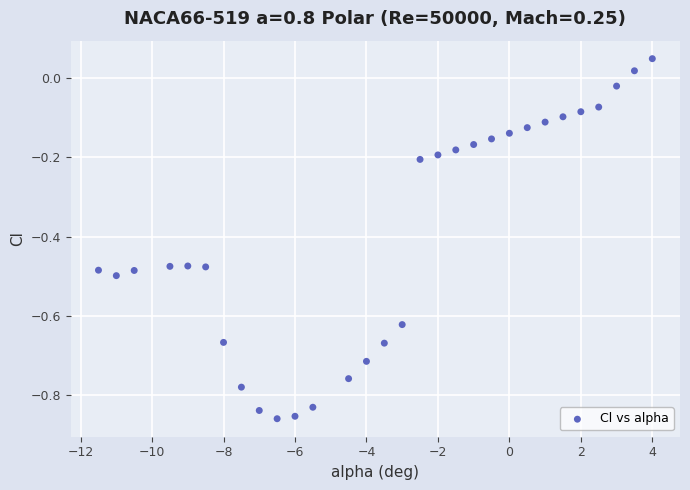

What is the range of X values (max minus min)?

15.5